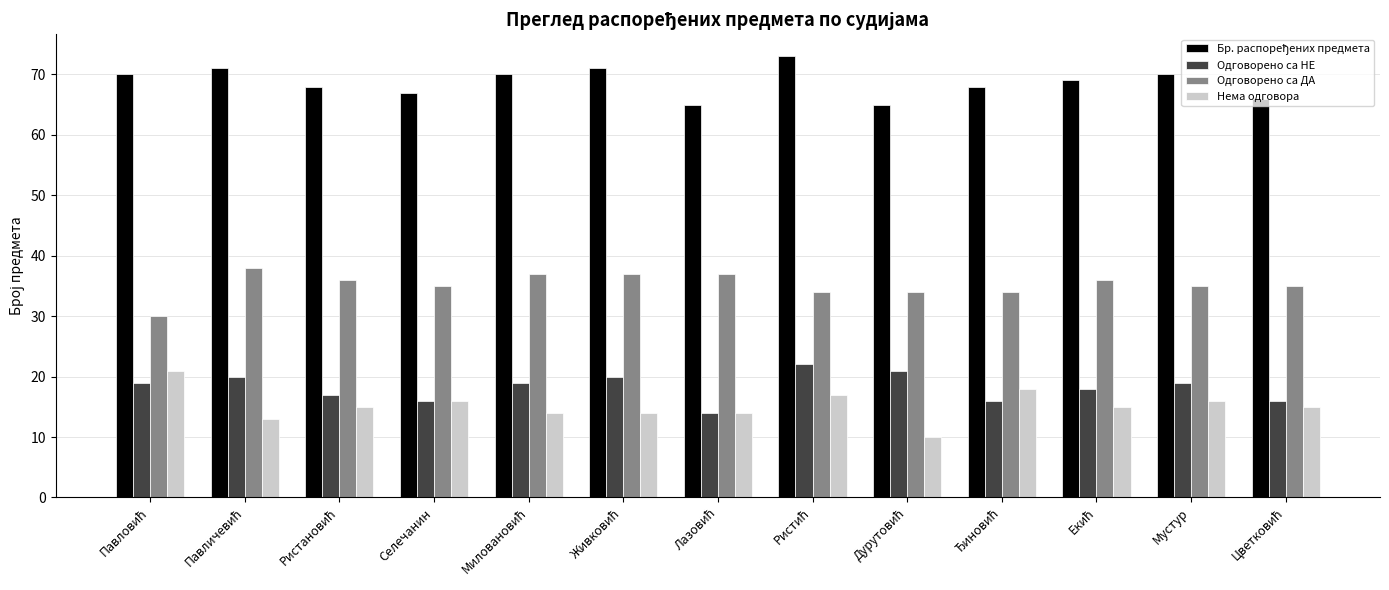

What is the sum of all Одговорено са НЕ values?

237